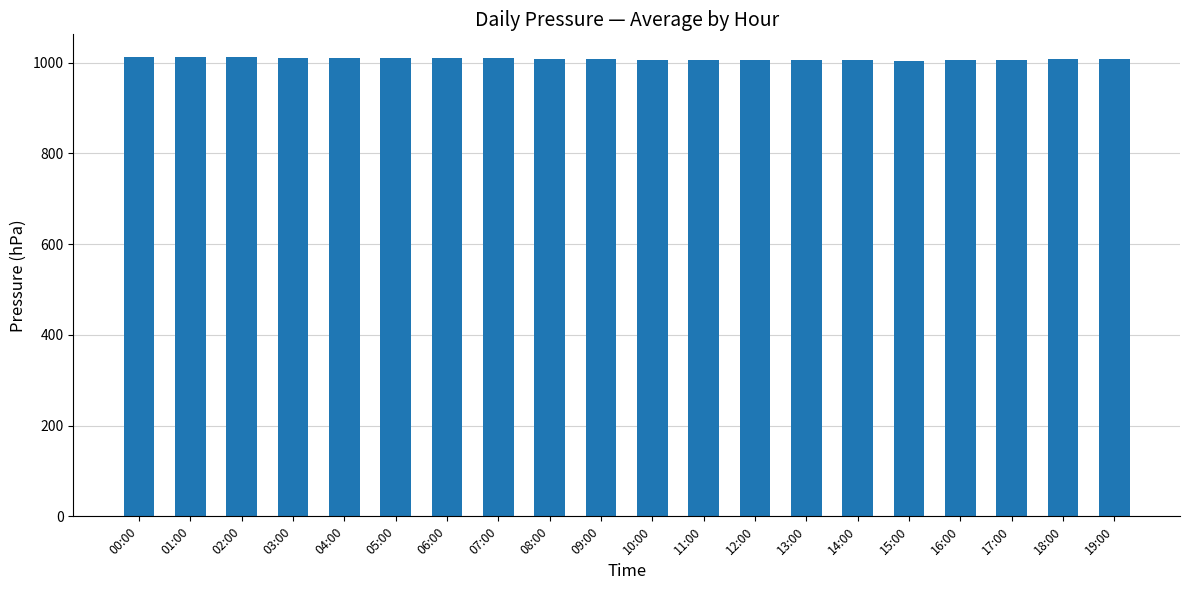

Count the values in the range 1007 to 1010.

12